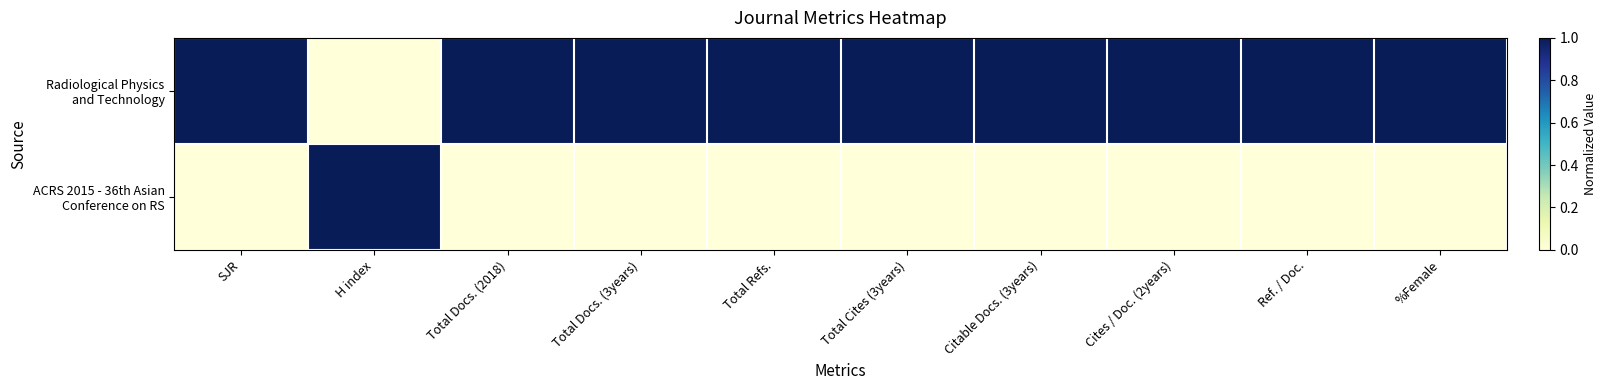

Which series has the largest total across all categories?

Radiological Physics and Technology